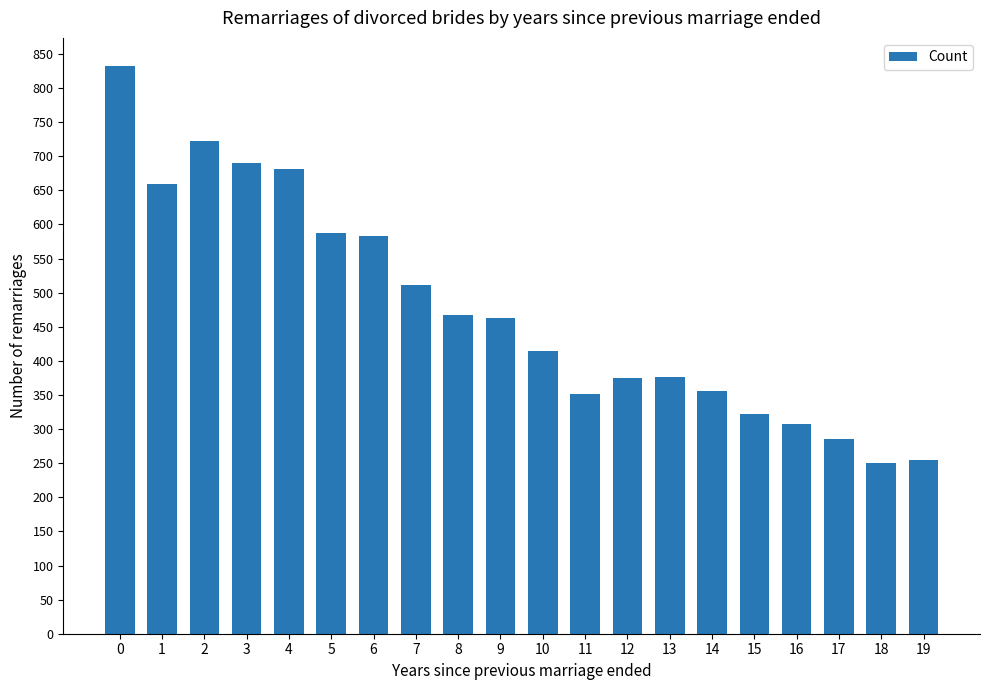

What is the value of the 3rd bar from the left?

723